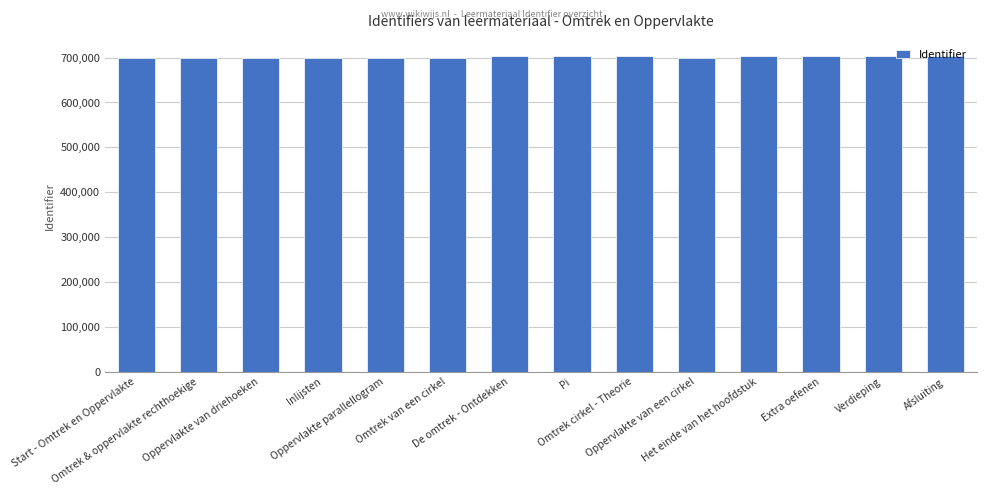

How many series are shown in this chart?

1